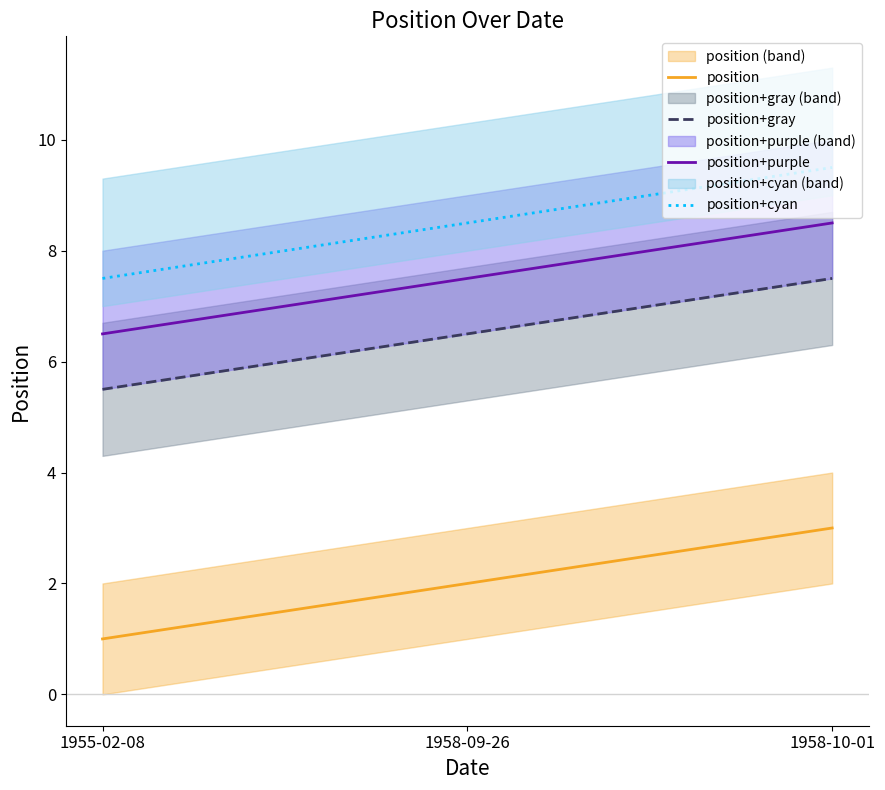

What is the difference between the highest and lowest values at 1958-09-26?

6.5